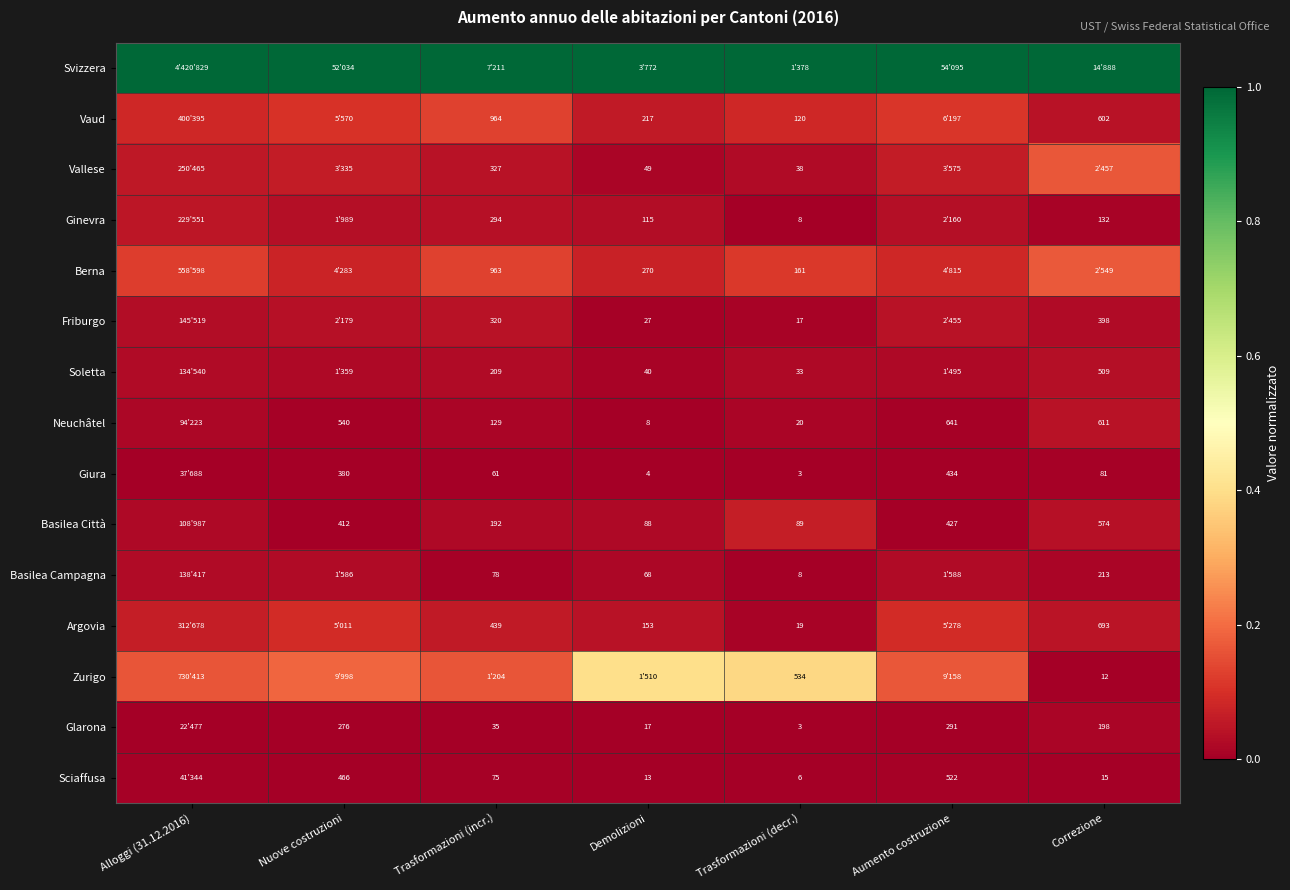

Is the value of Neuchâtel at Trasformazioni (decr.) greater than the value of Ginevra at Demolizioni?

No